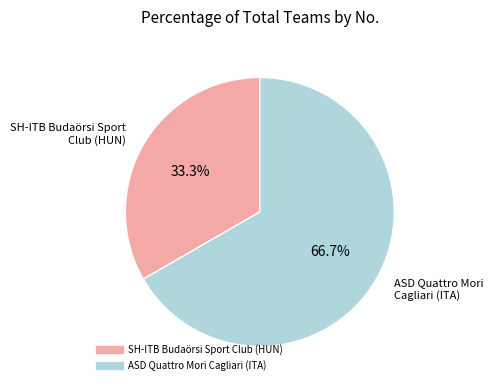

What is the ratio of the value at SH-ITB Budaörsi Sport Club (HUN) to the value at ASD Quattro Mori Cagliari (ITA)?

0.5